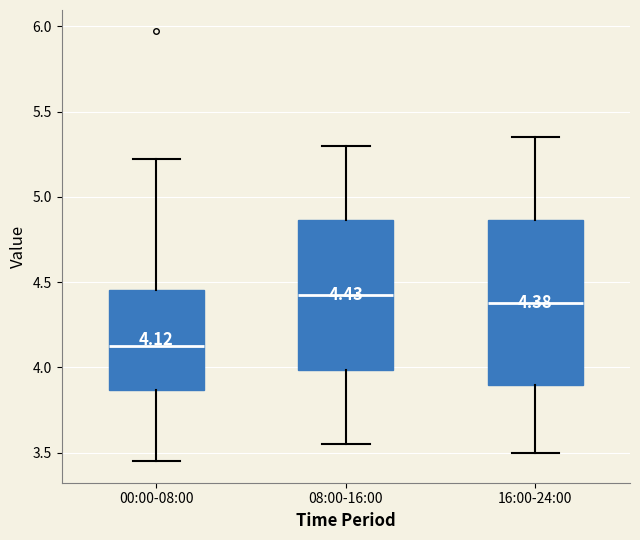

Comparing the boxes themselves (not the whiskers), which one is the tallest?

16:00-24:00